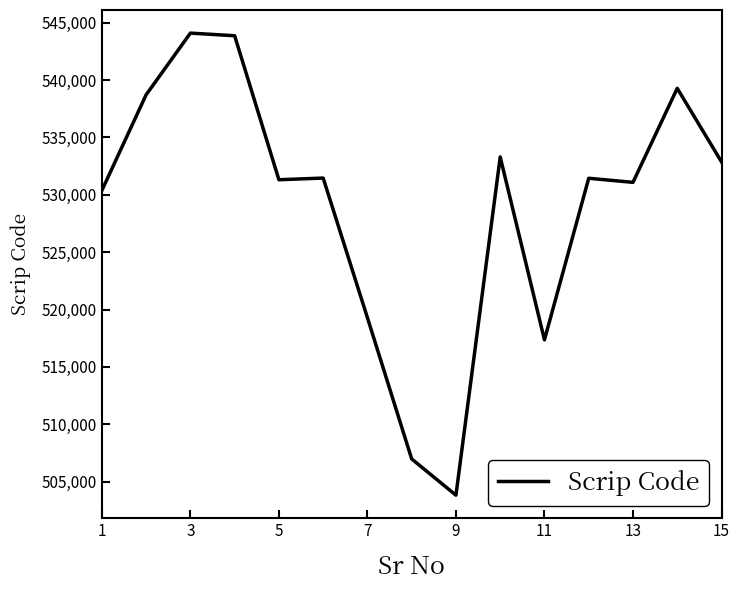

What is the difference between the maximum and minimum values?

40274